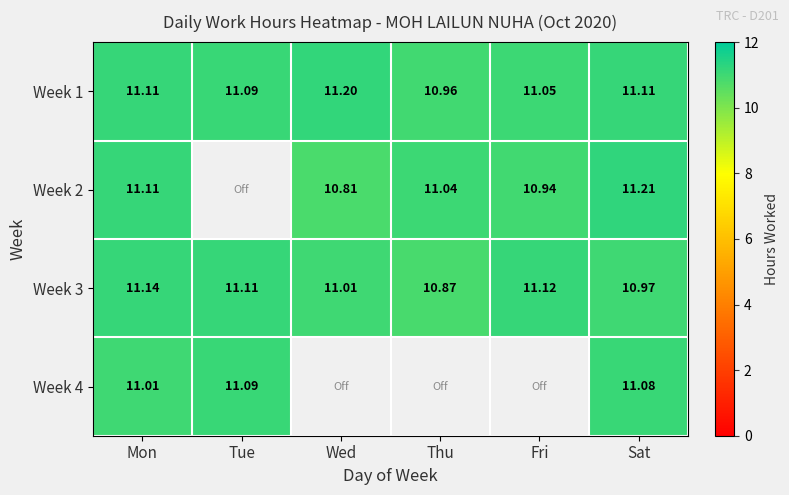

What is the minimum value for Week 1?

11.0